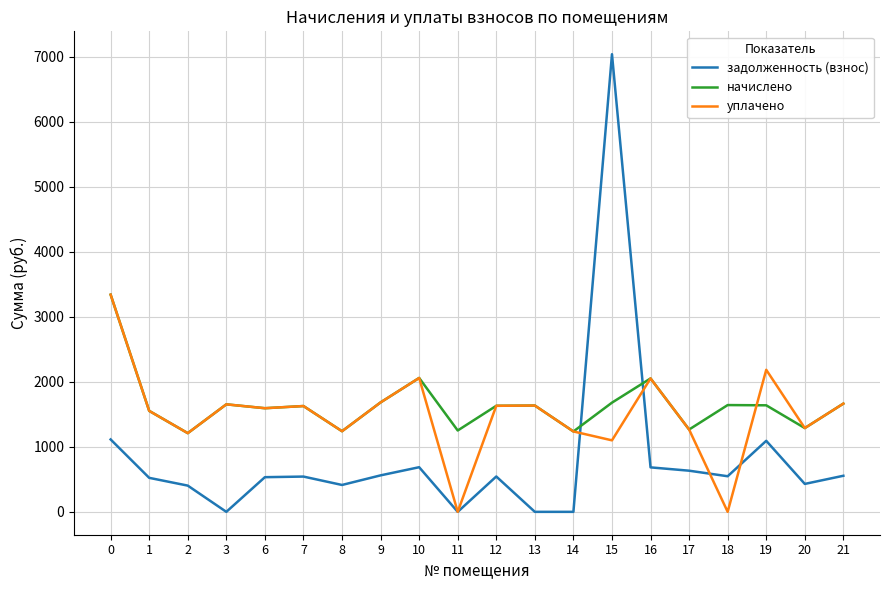

Is the value of уплачено at 9 greater than the value of задолженность (взнос) at 20?

Yes